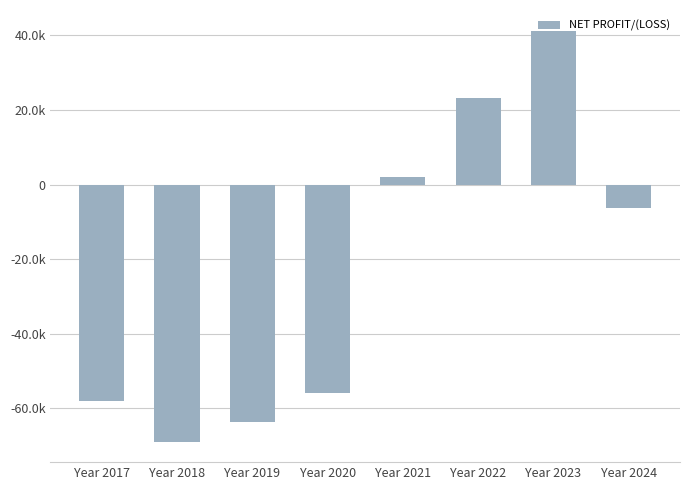

What is the smallest value displayed?

-68870.0